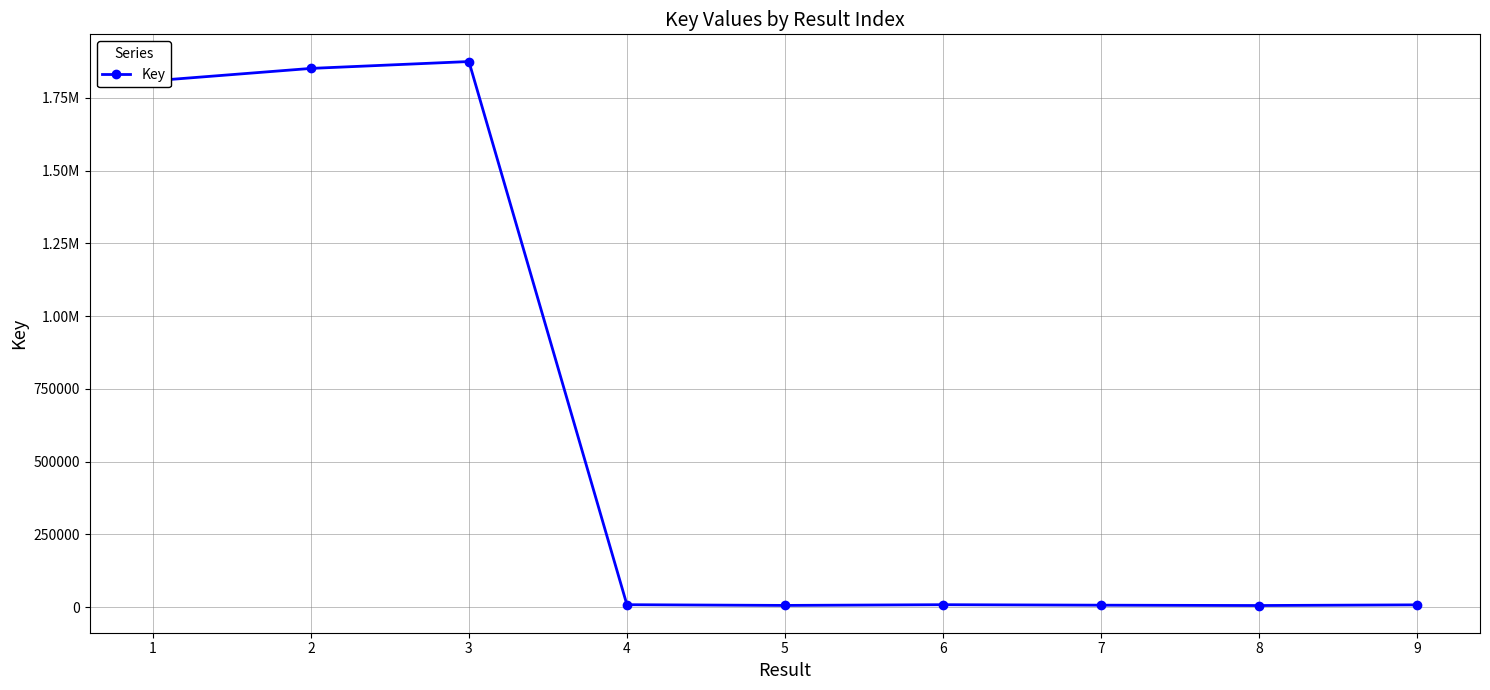

Reading left to right, list all the values displayed in this chart.

1809078	1851677	1875313	8023	5526	8016	6349	5167	7487